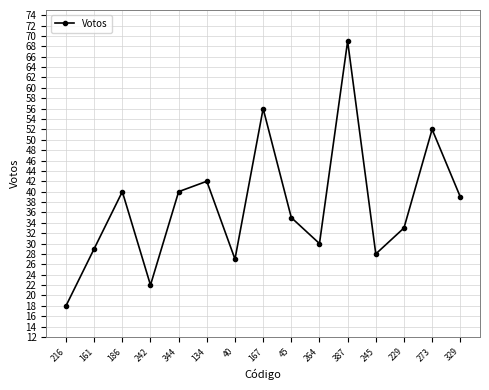

The chart shows a value of 12 at 134. True or false?

False